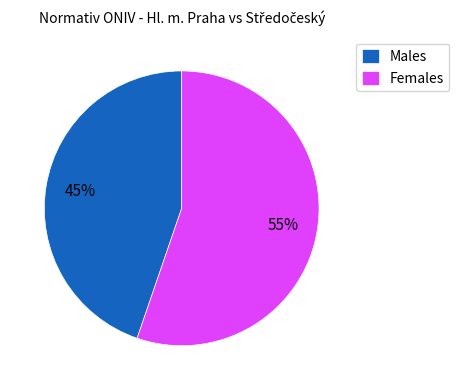

Combined, do Females and Males account for over 50%?

Yes